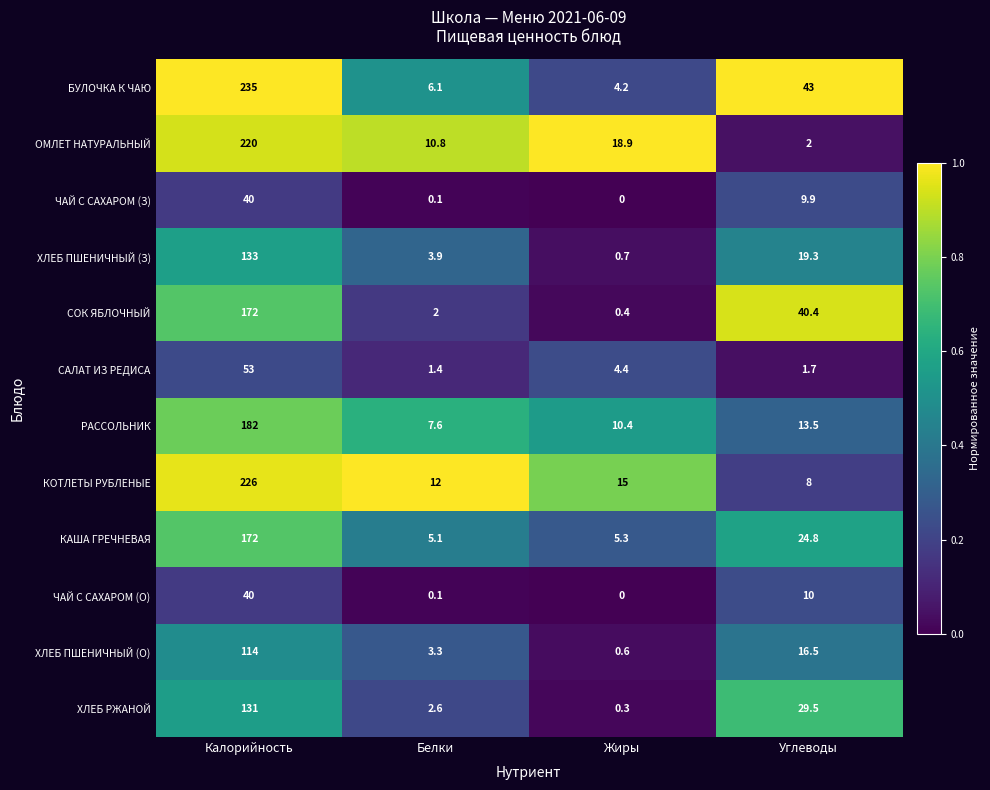

At which label does ЧАЙ С САХАРОМ (О) first exceed 10?

Калорийность